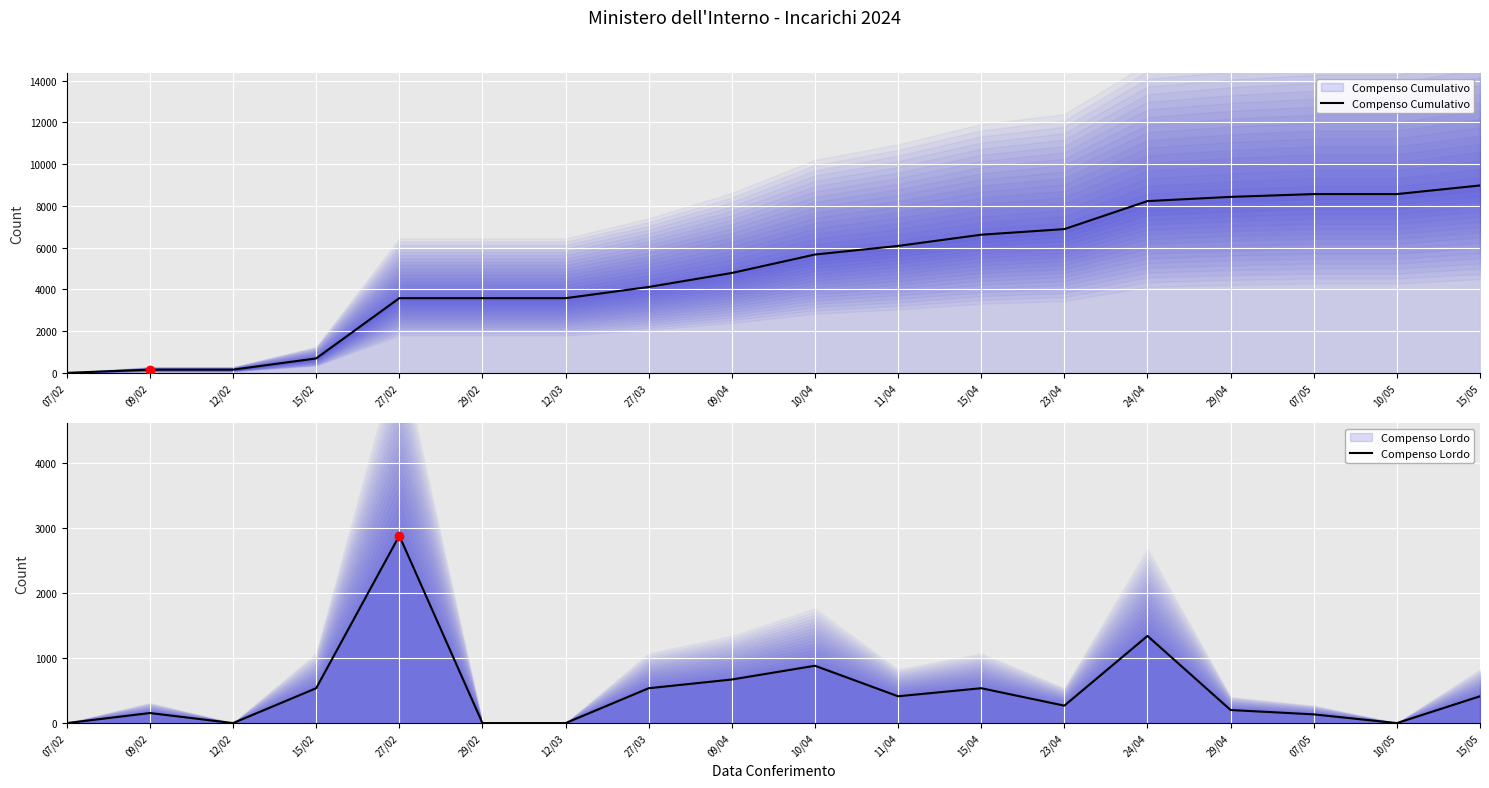

Which series has the widest spread of values?

Compenso Cumulativo